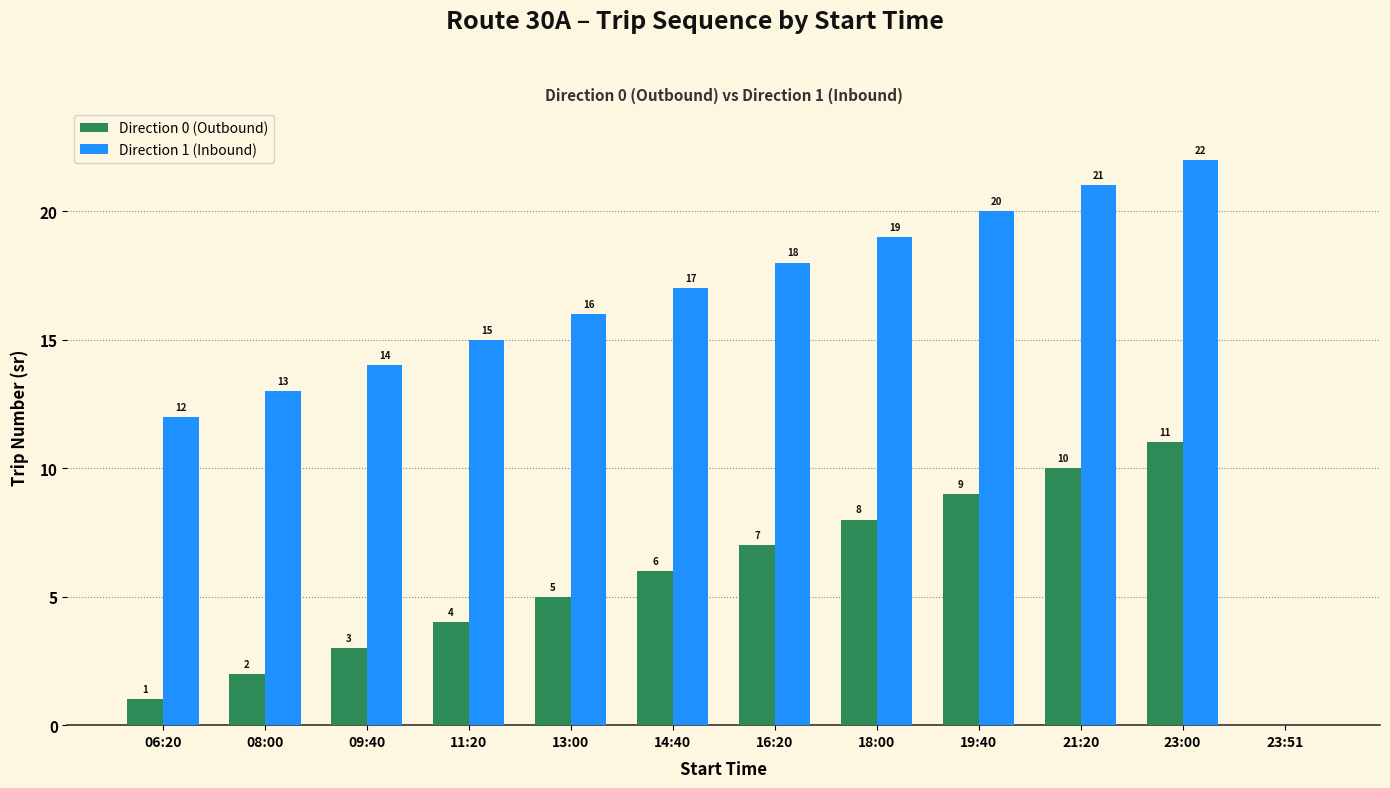

Is it true that Direction 0 (Outbound) equals 6 at 21:20?

False